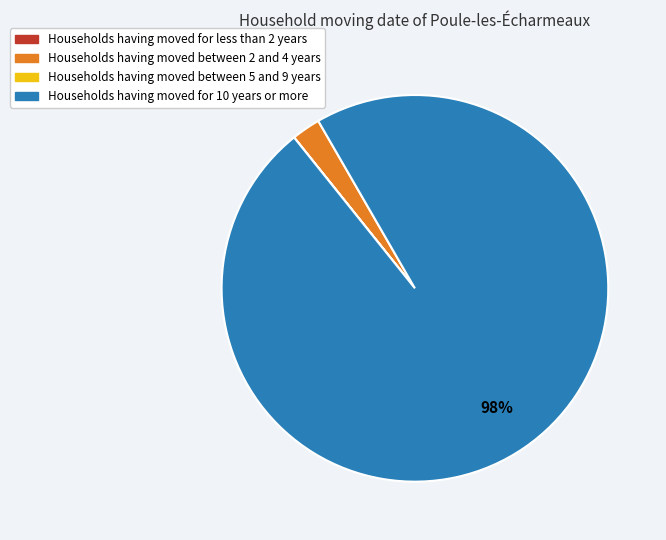

To the nearest percent, what is the average slice percentage?

25%